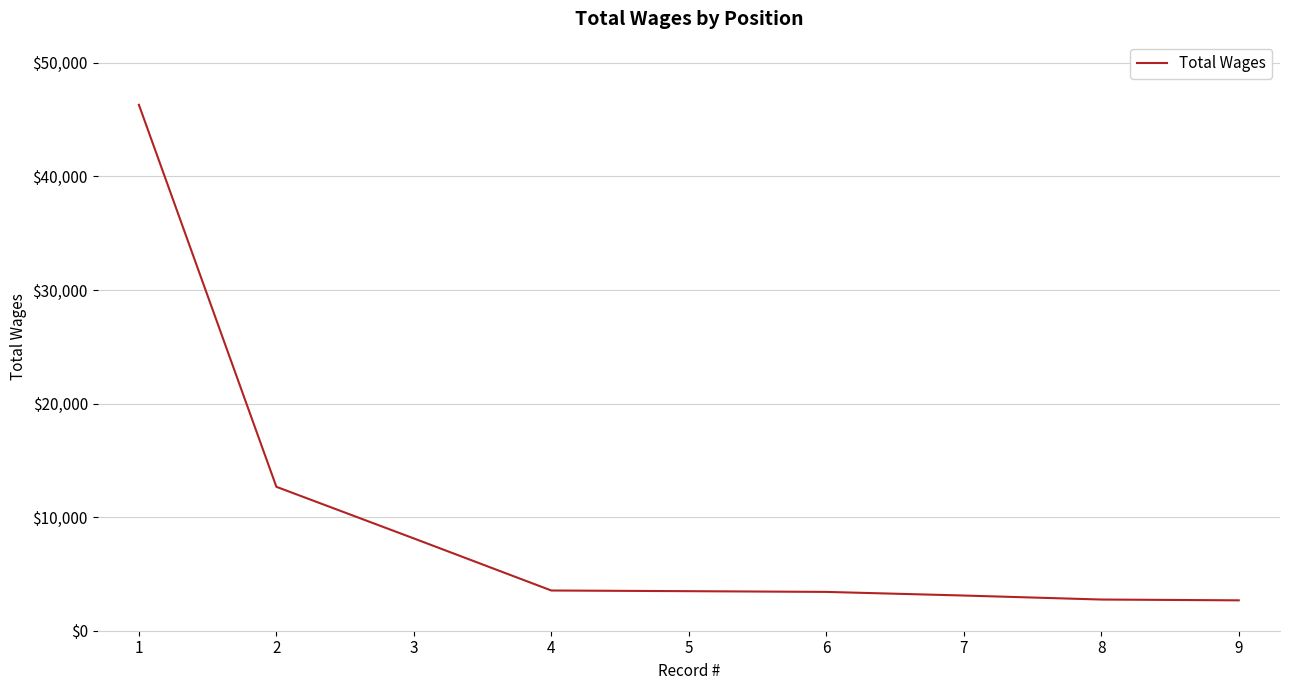

What is the minimum value shown in the chart?

2676